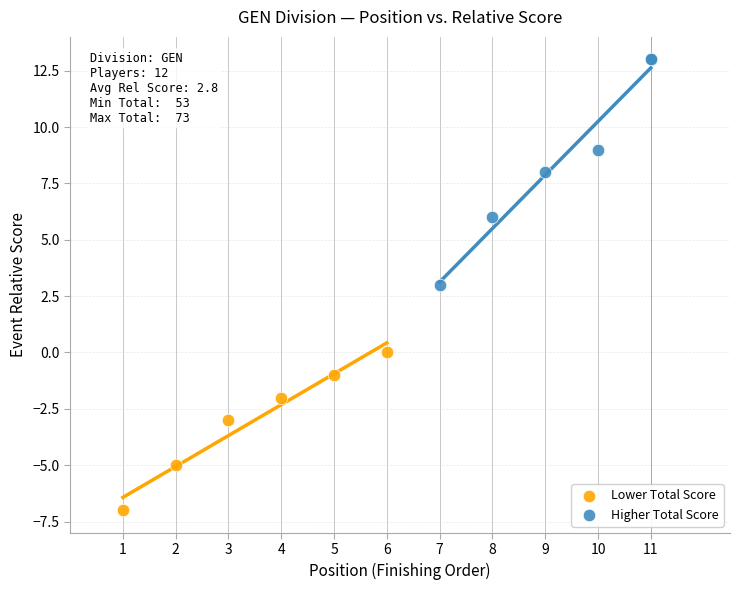

Which series contains the lowest Y value?

Lower Total Score